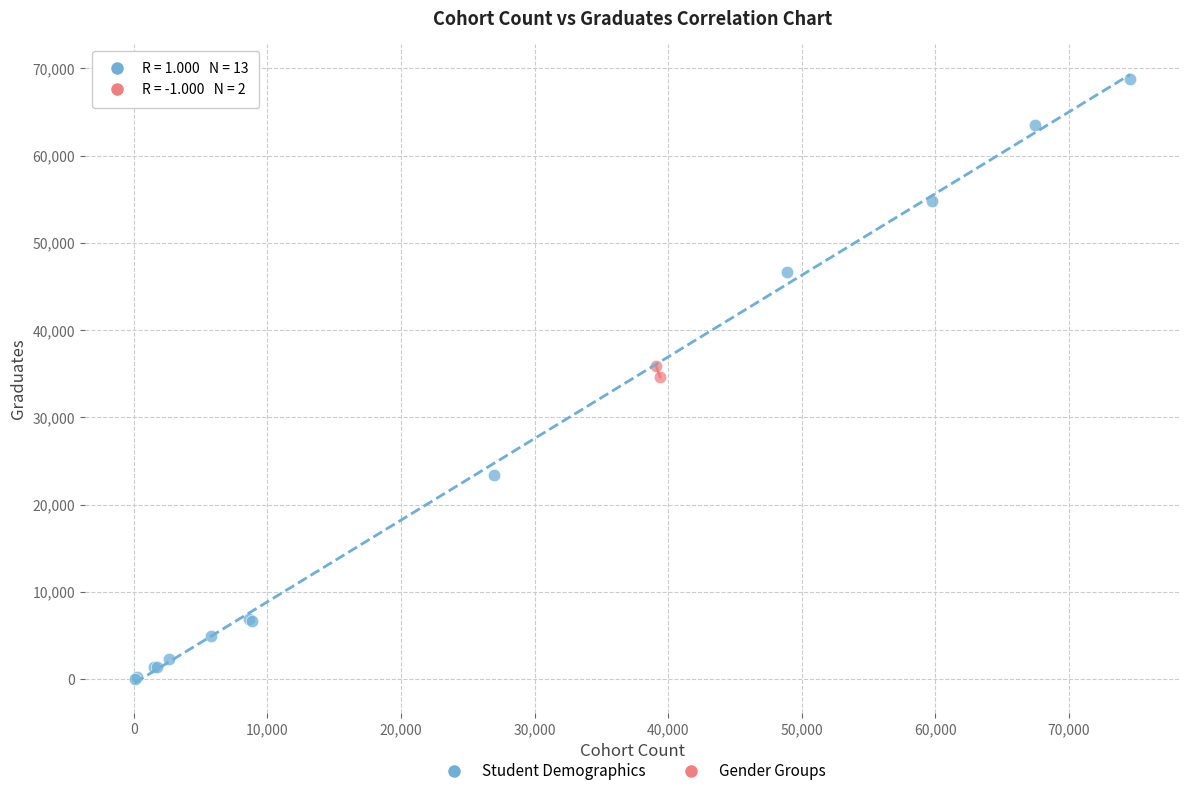

What are all the series names shown in the legend?

Student Demographics, Gender Groups